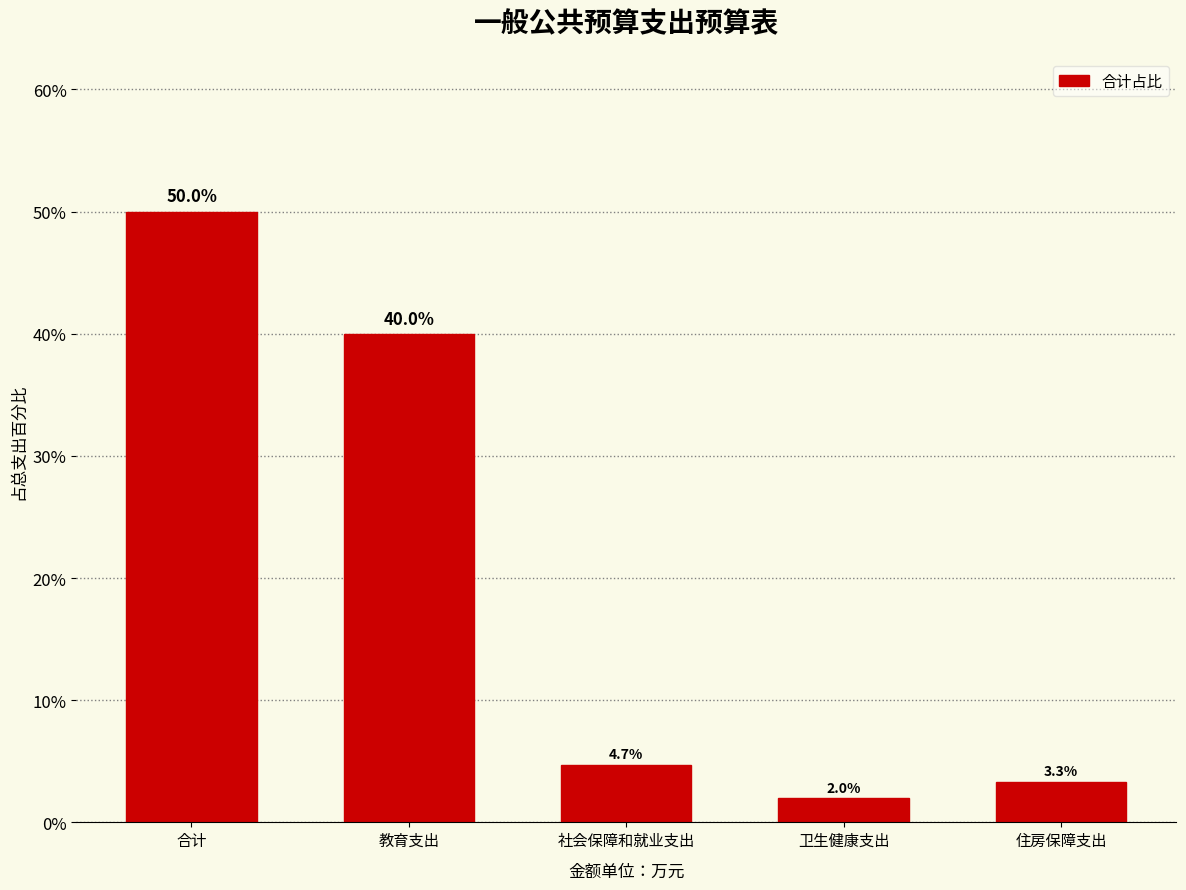

Reading right to left, transcribe all the data shown in this chart.

3.3	2.0	4.7	40.0	50.0